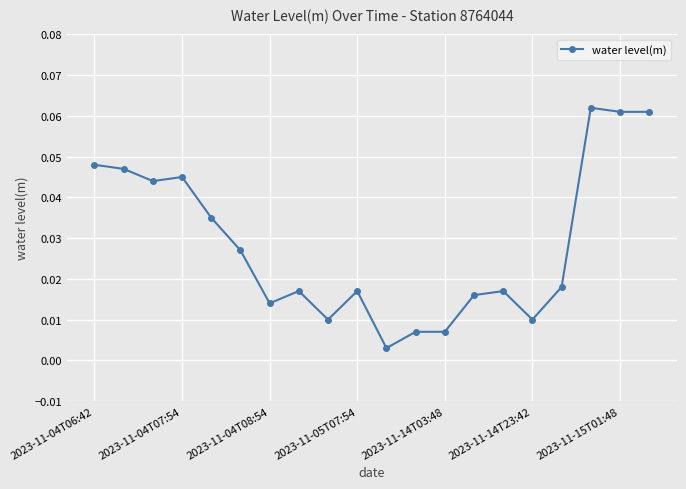

True or false: there are more than 0 points higher than both neighbors.

True